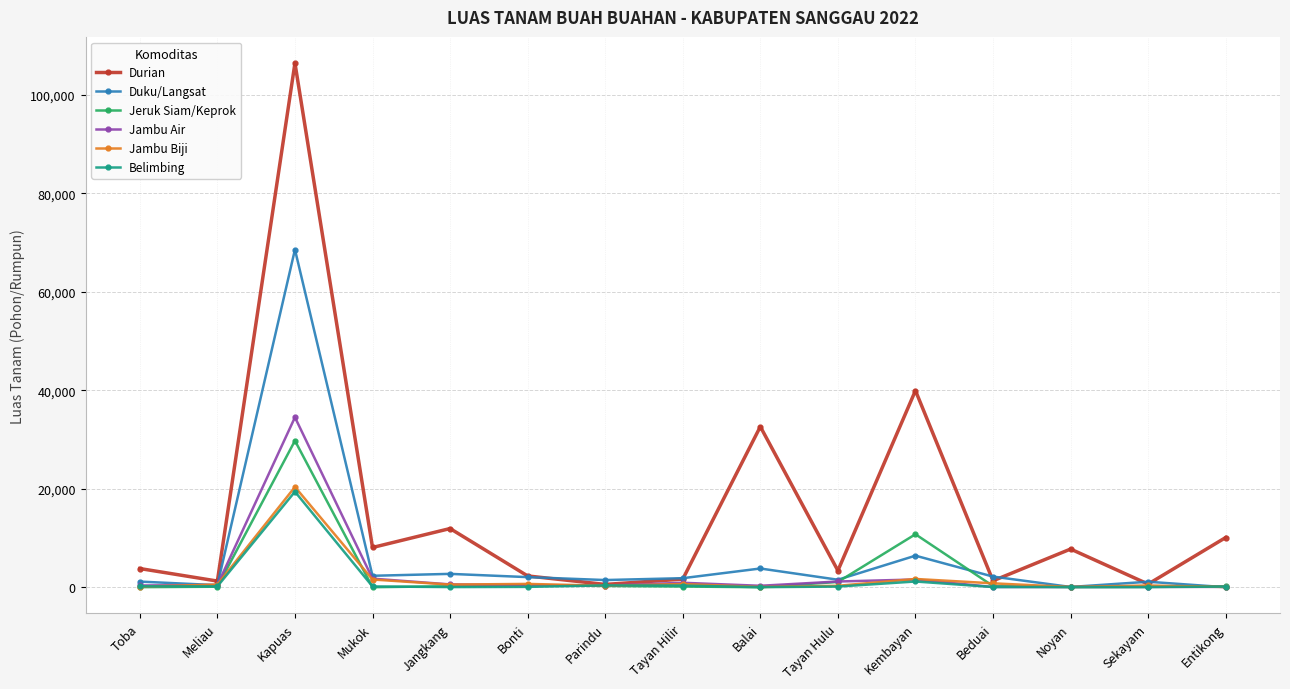

What is the difference between the Durian values at Tayan Hulu and Jangkang?

8548